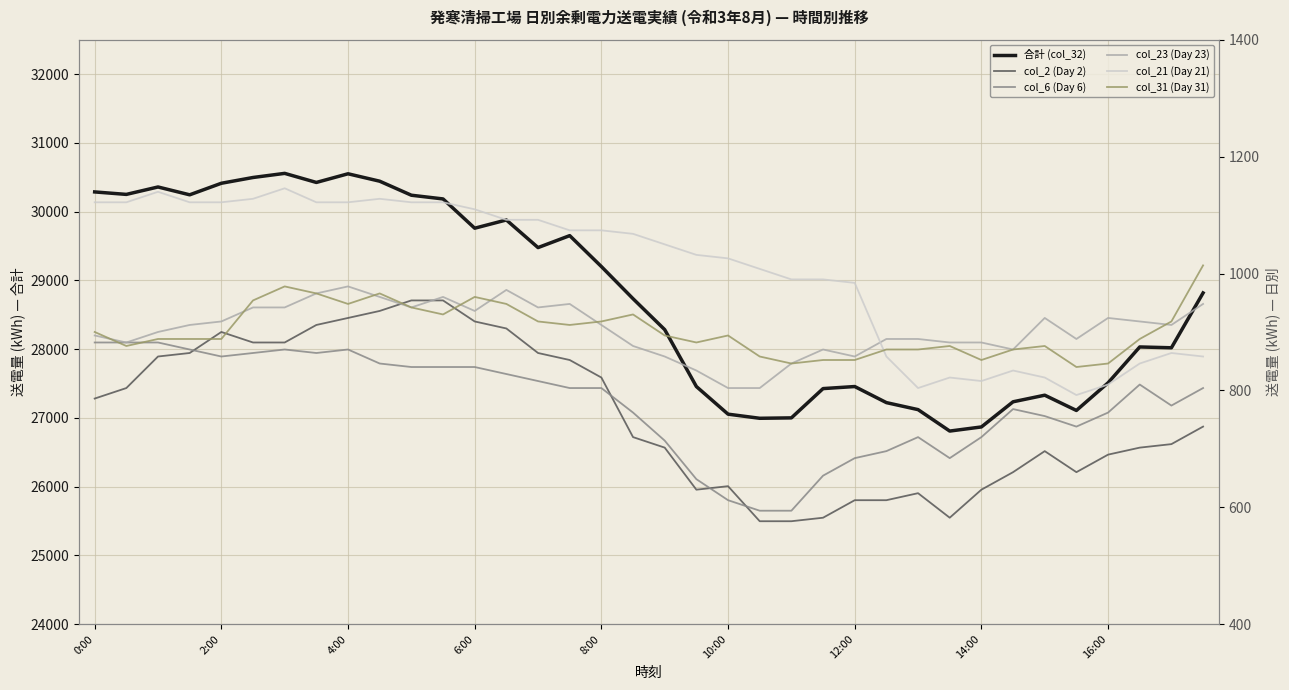

What is the value of the col_23 (Day 23) point at the 6th from the left?

942